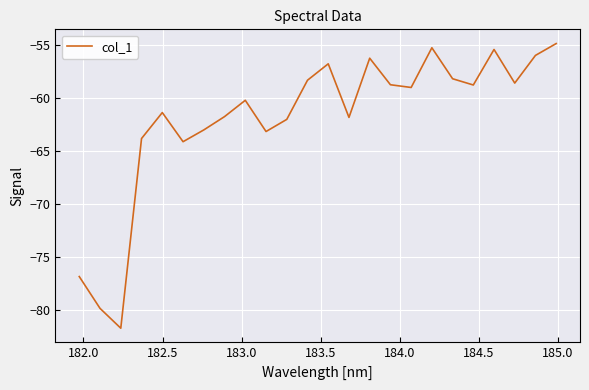

What is the difference between the maximum and minimum values?

26.8